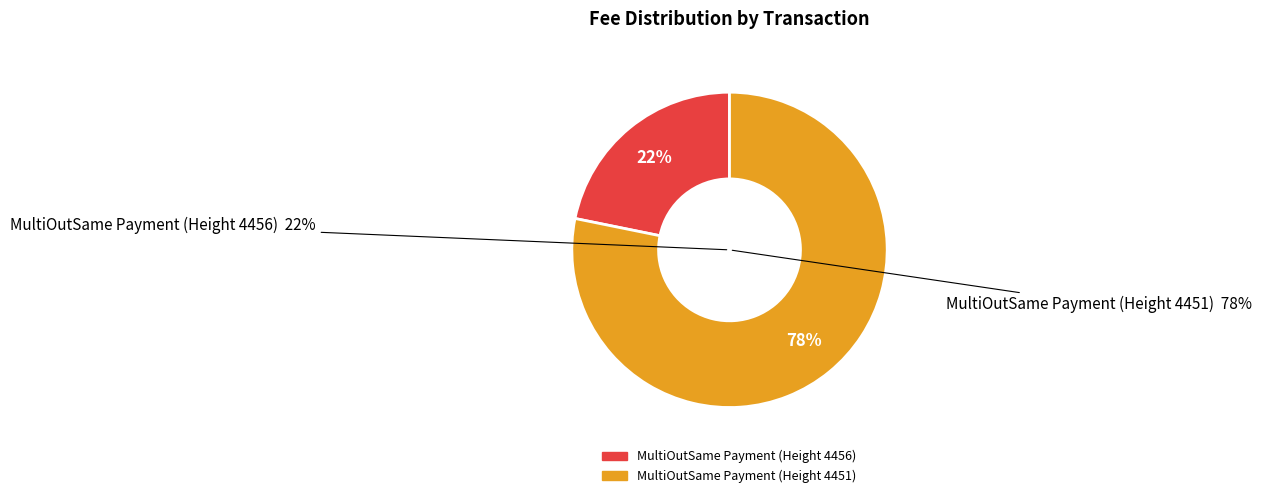

What percentage is NOT represented by MultiOutSame Payment (Height 4451)?

21.8%